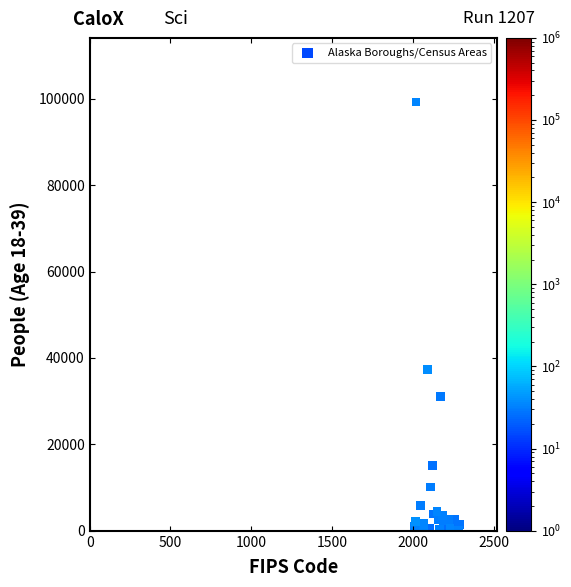

What Y value in the scatter plot is closest to 49704?

37304